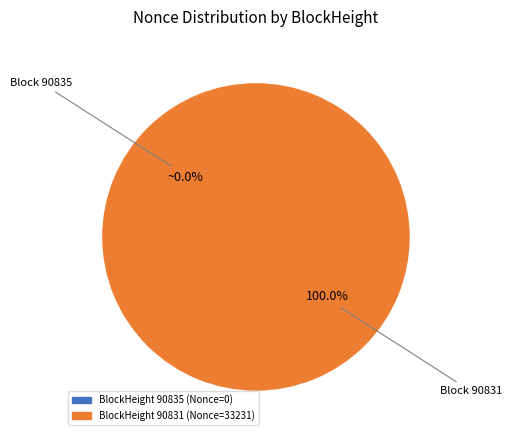

Which category accounts for the majority?

90831